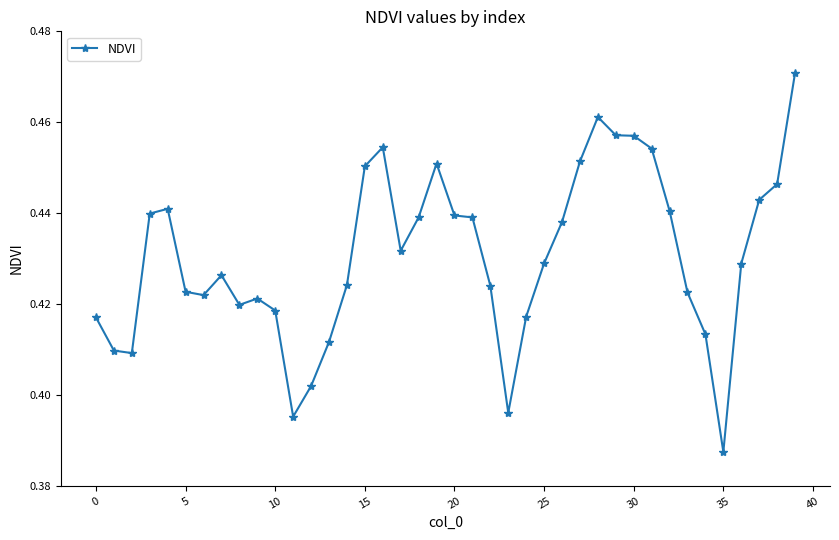

True or false: there are more than 1 points higher than both neighbors.

True